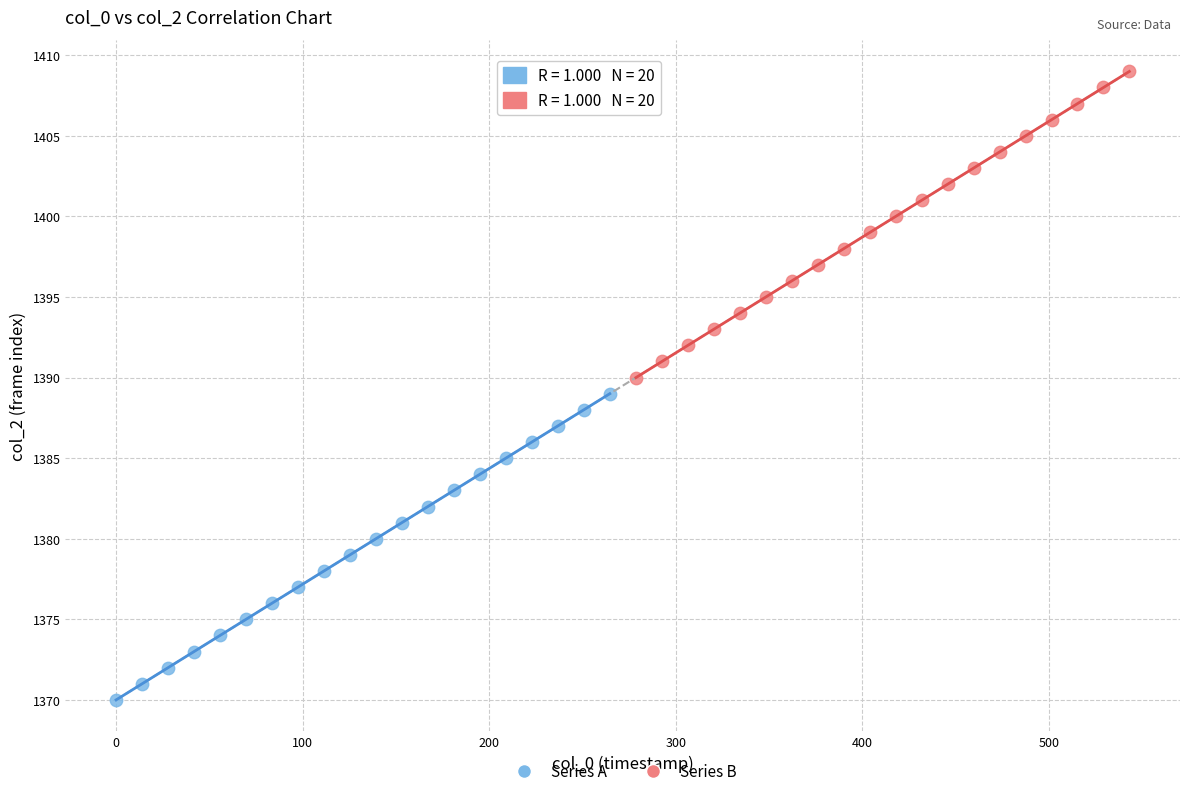

Which series reaches the minimum Y coordinate?

Series A